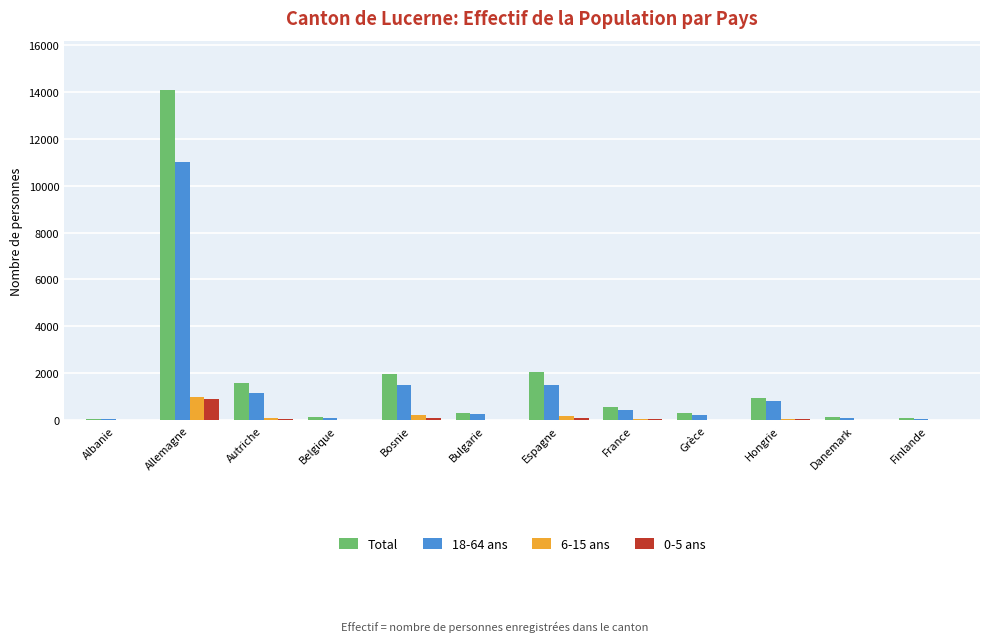

How many distinct data groups are displayed?

4